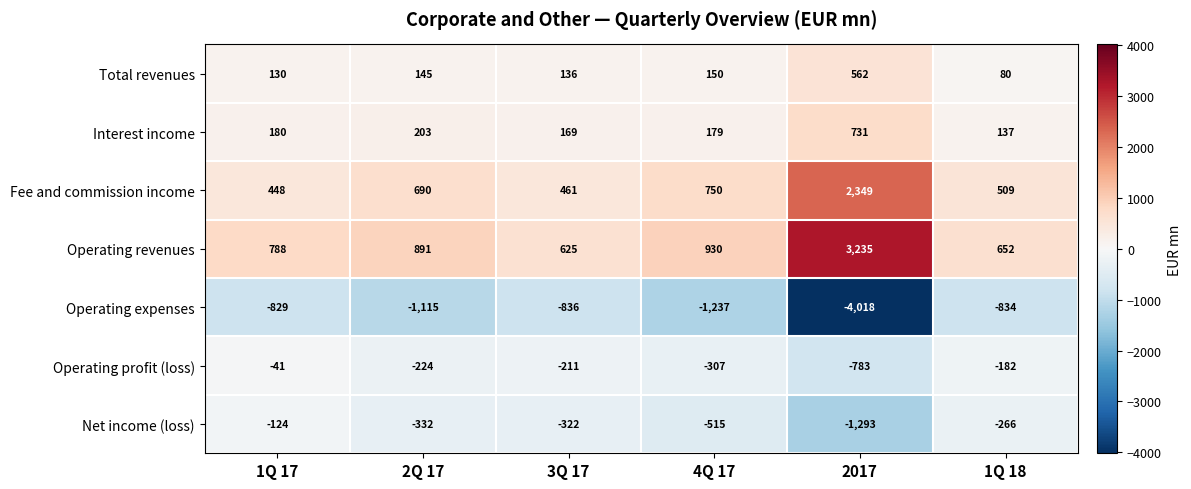

What is the difference between the Total revenues values at 3Q 17 and 1Q 18?

56